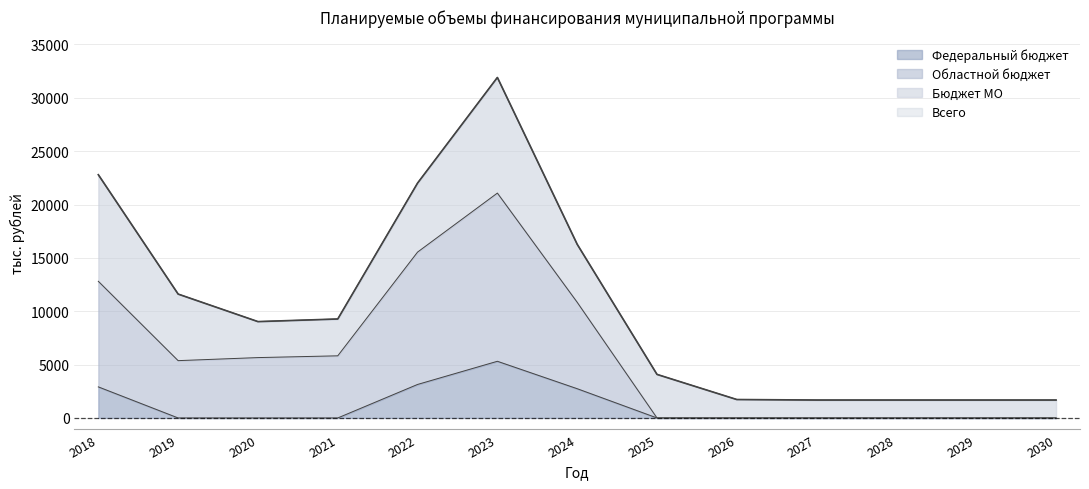

True or false: Всего has more than 0 interior local peaks.

True